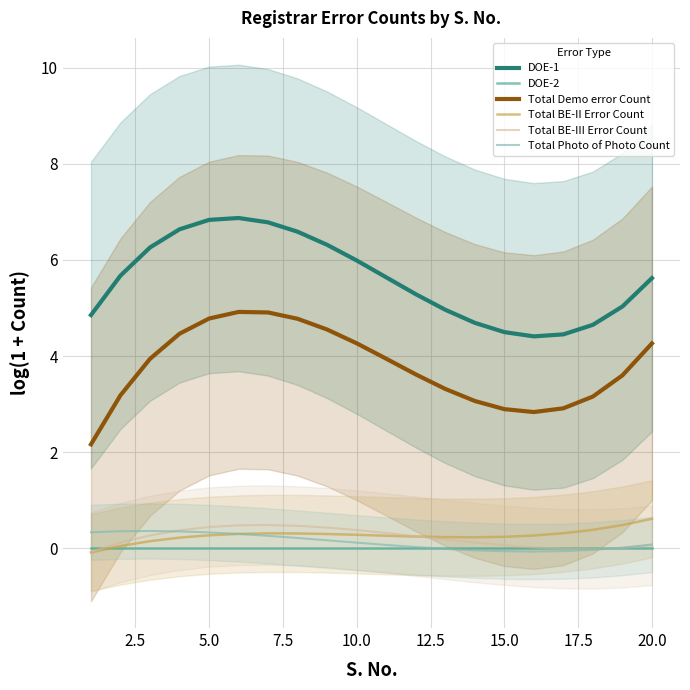

True or false: DOE-2 and Total Demo error Count cross at least once.

False